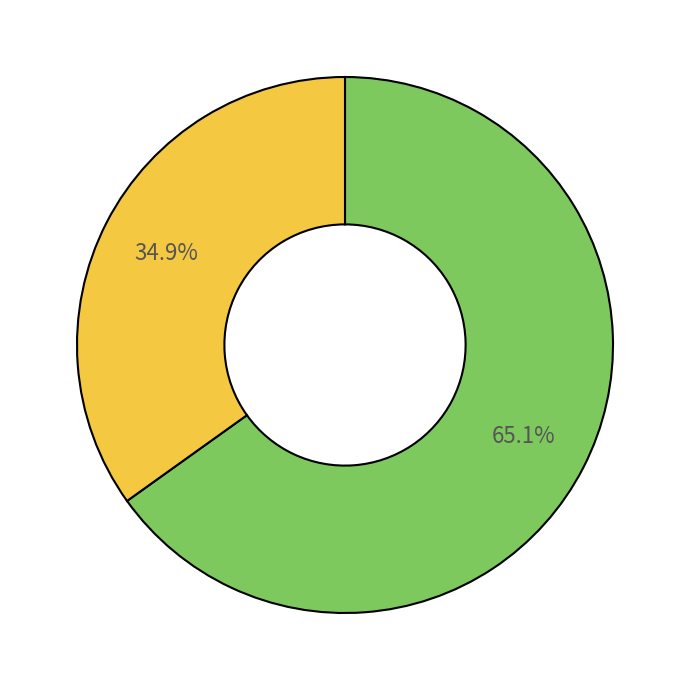

Is there any slice that represents more than half of the pie?

Yes